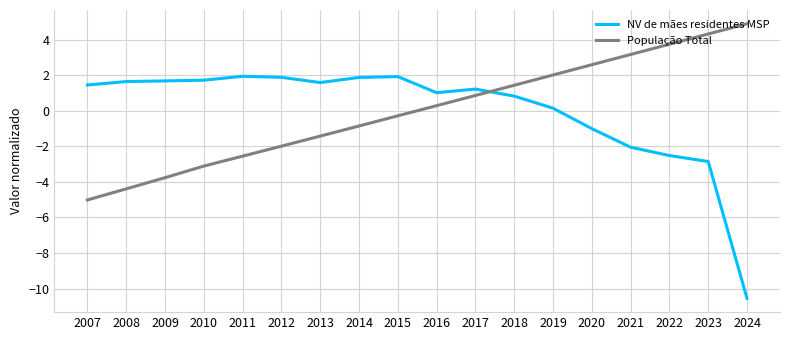

What is the approximate value of NV de mães residentes MSP at 2008?

1.6